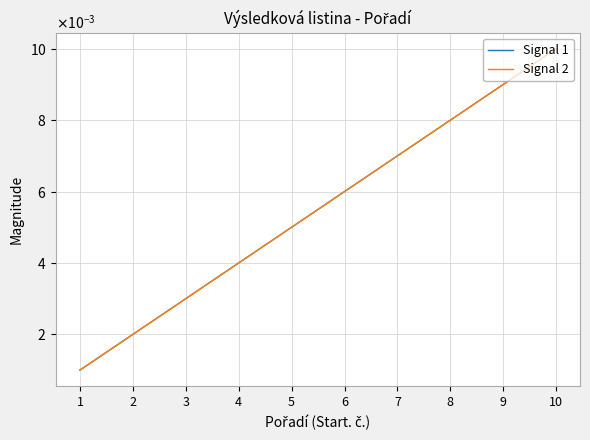

Does the chart display data point markers on the line(s)?

No